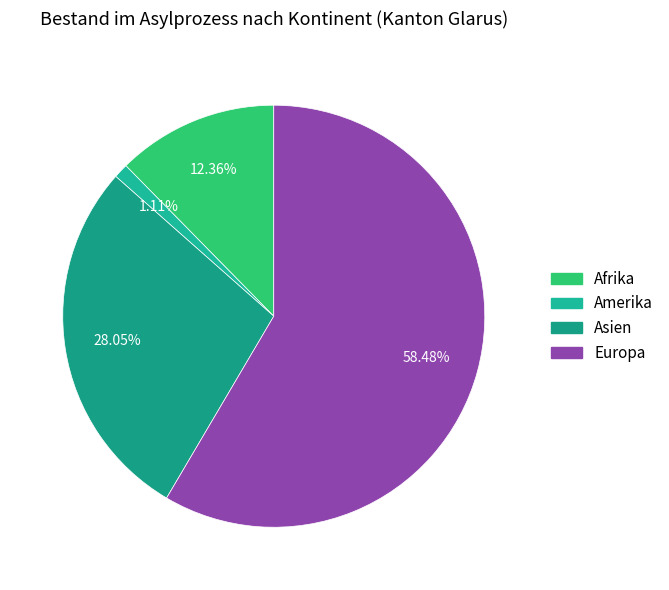

What percentage do Afrika and Asien together represent?

40.4%